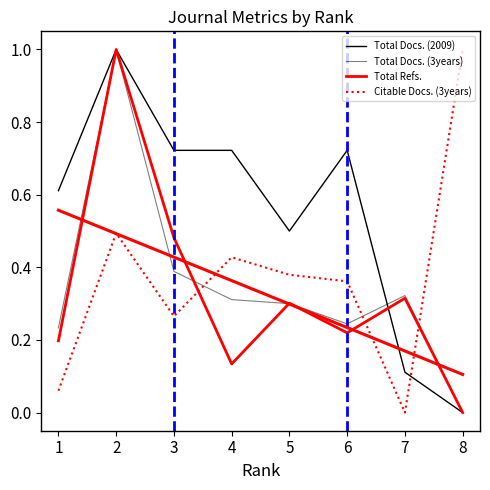

Reading left to right, what are all the values shown in this chart?

Total Docs. (2009): 1=0.6	2=1.0	3=0.7	4=0.7	5=0.5	6=0.7	7=0.1	8=0.0
Total Docs. (3years): 1=0.2	2=1.0	3=0.4	4=0.3	5=0.3	6=0.2	7=0.3	8=0.0
Total Refs.: 1=0.2	2=1.0	3=0.5	4=0.1	5=0.3	6=0.2	7=0.3	8=0.0
Citable Docs. (3years): 1=0.1	2=0.5	3=0.3	4=0.4	5=0.4	6=0.4	7=0.0	8=1.0